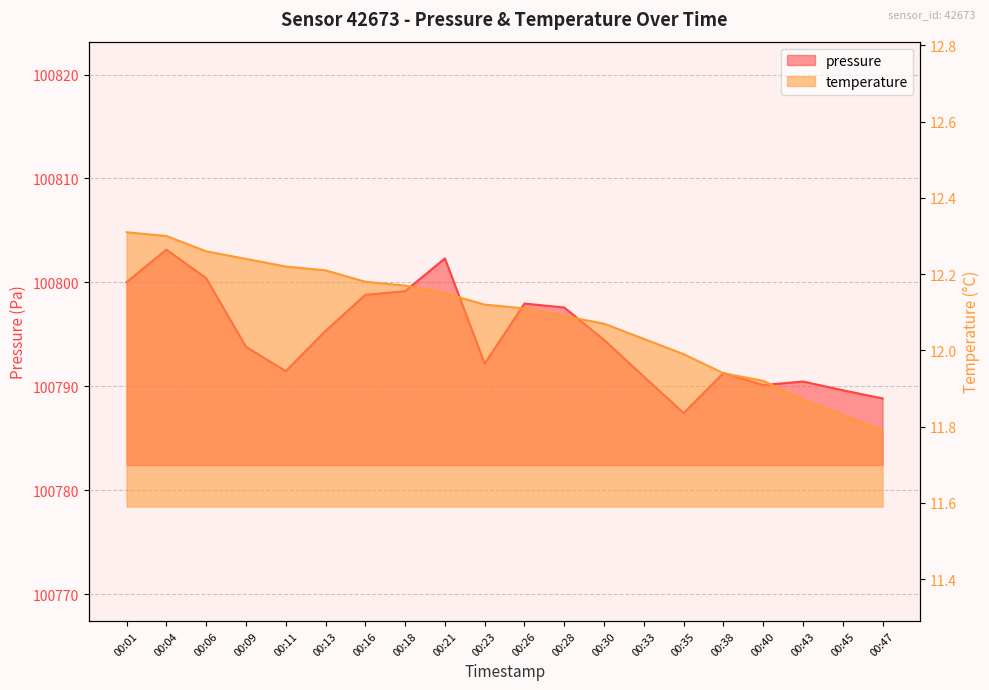

What is the highest value of the temperature series?

12.3